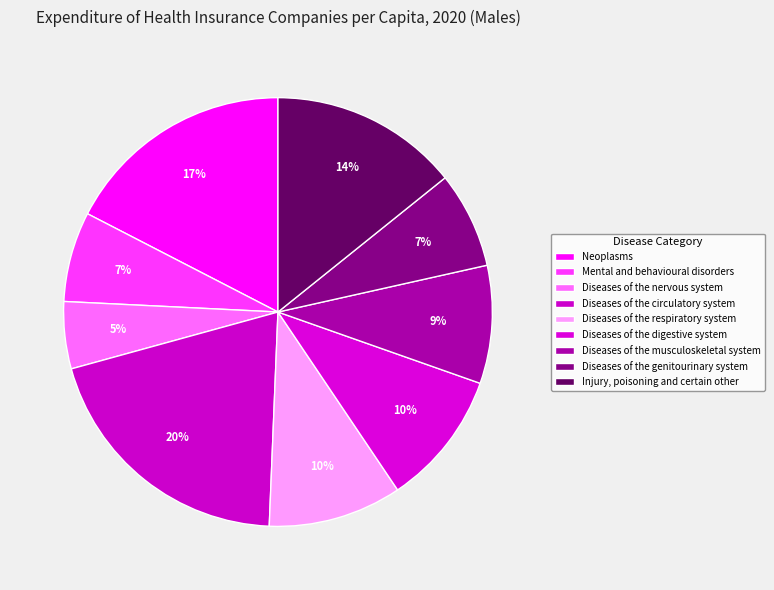

How many segments does this pie chart have?

9